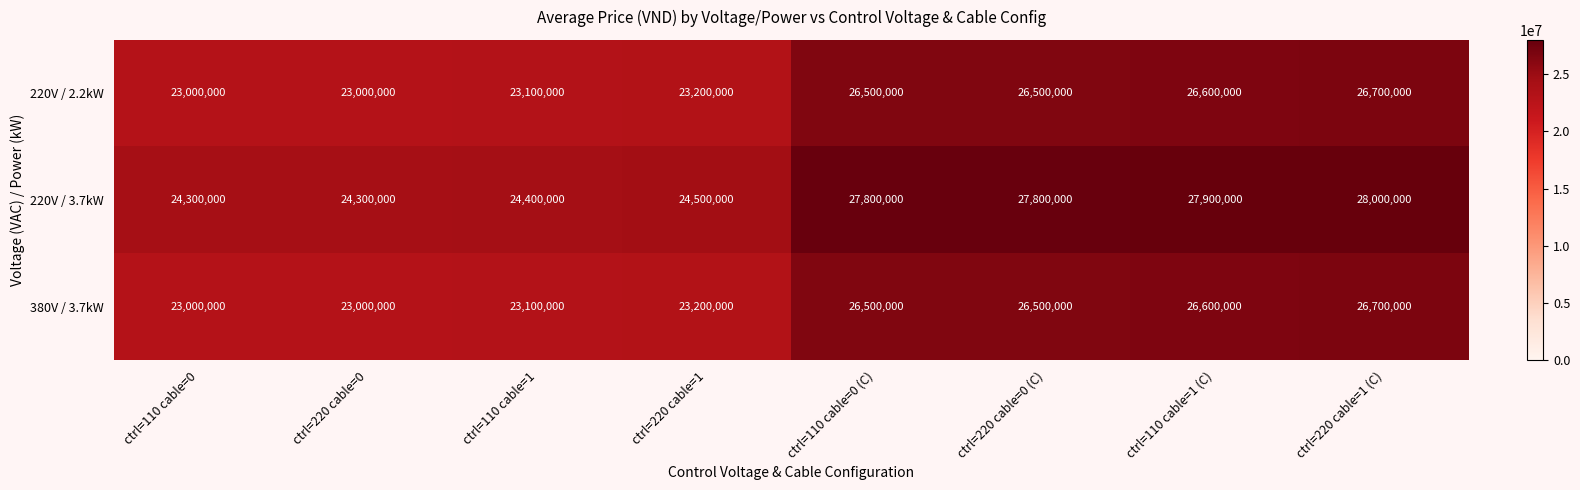

What is the minimum value for 380V / 3.7kW?

23000000